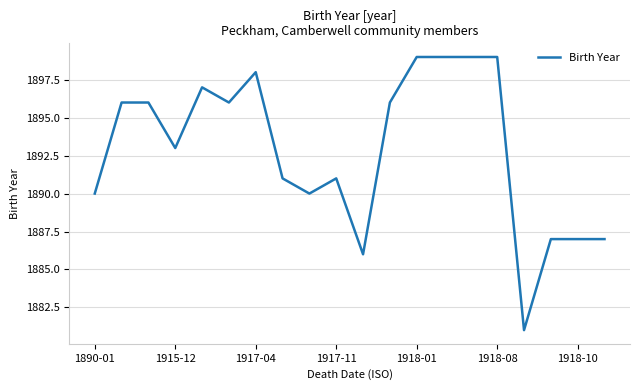

What is the difference between the maximum and minimum values?

18